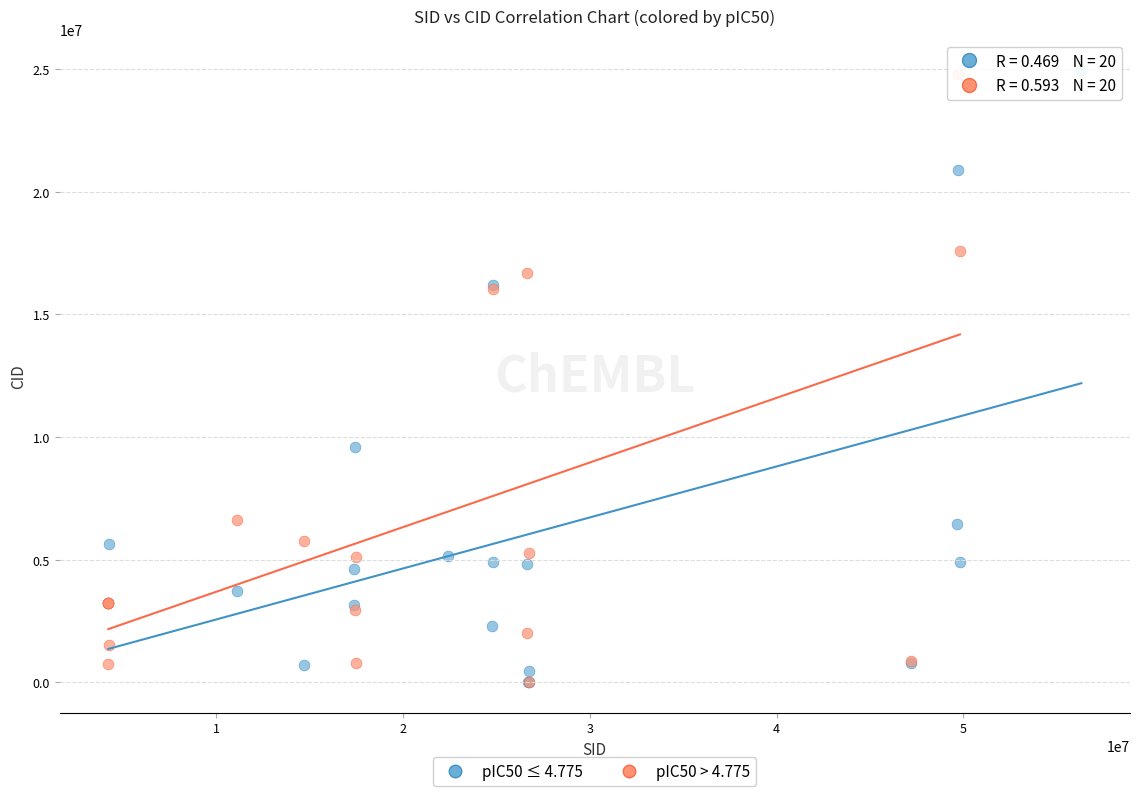

What are all the series names shown in the legend?

pIC50 ≤ 4.775, pIC50 > 4.775